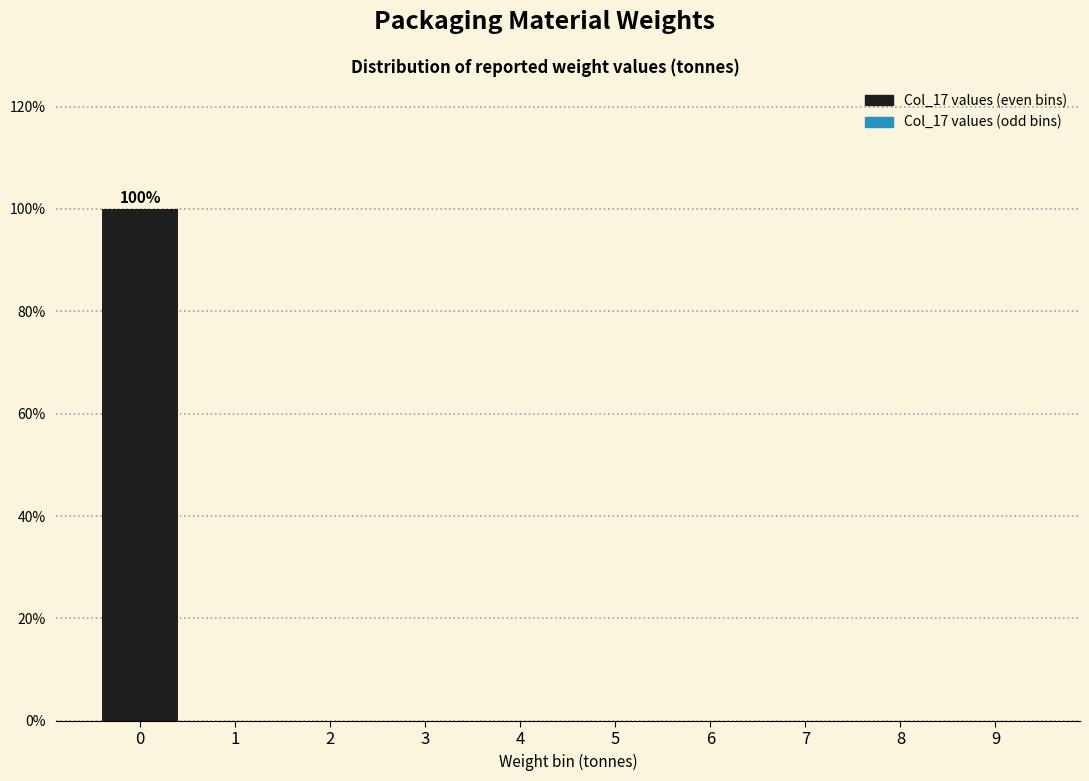

Over which range of the x-axis is the bar tallest?

-0.5 to 0.5